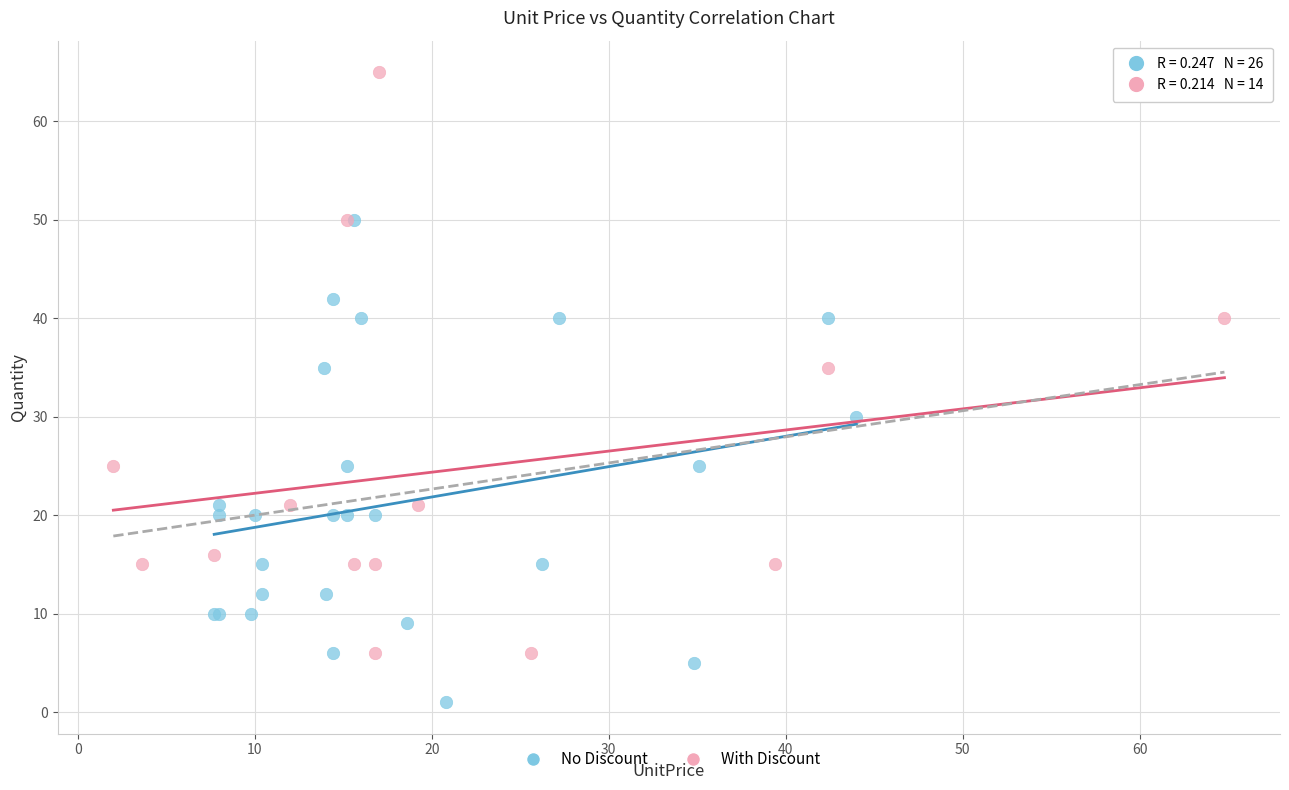

Which series has the widest spread of Y values?

With Discount